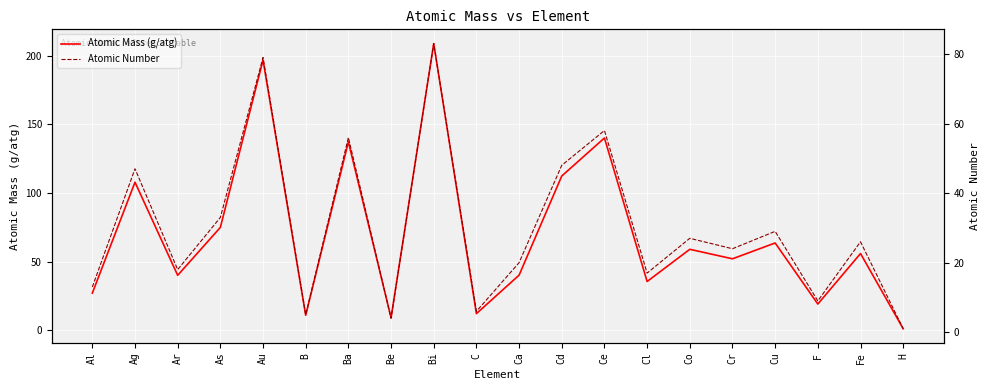

What is the difference between the second highest and second lowest values in the Atomic Mass (g/atg) series?

188.0